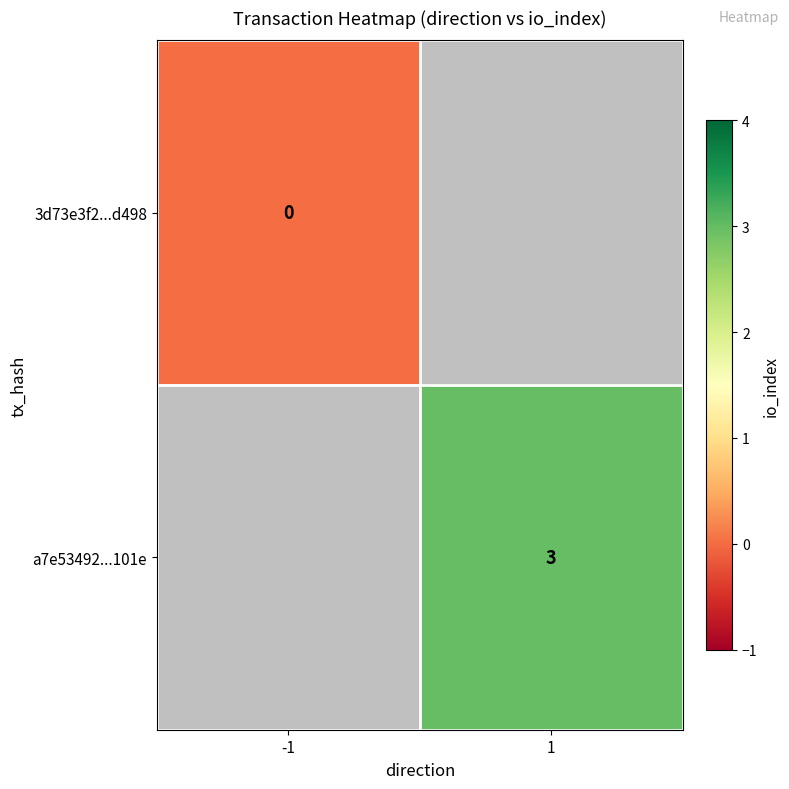

How many series are shown in this chart?

2